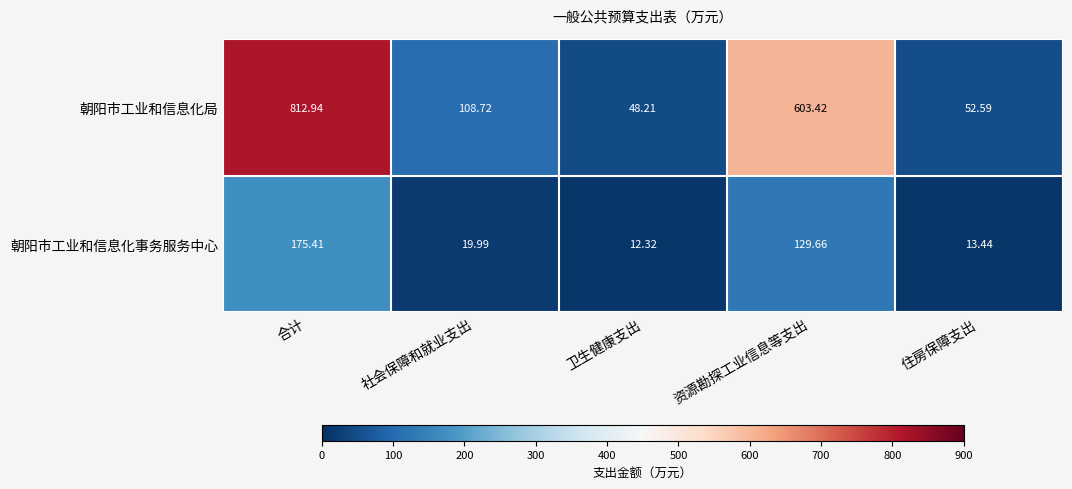

Which category has the highest value in the 朝阳市工业和信息化事务服务中心 series?

合计